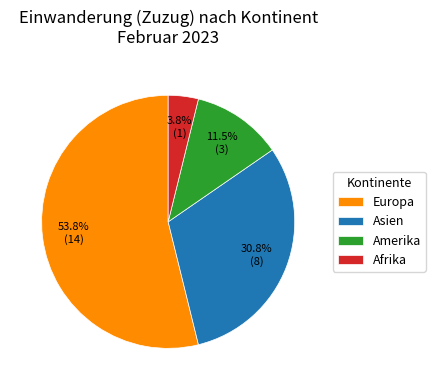

What is the largest slice in the pie chart?

Europa